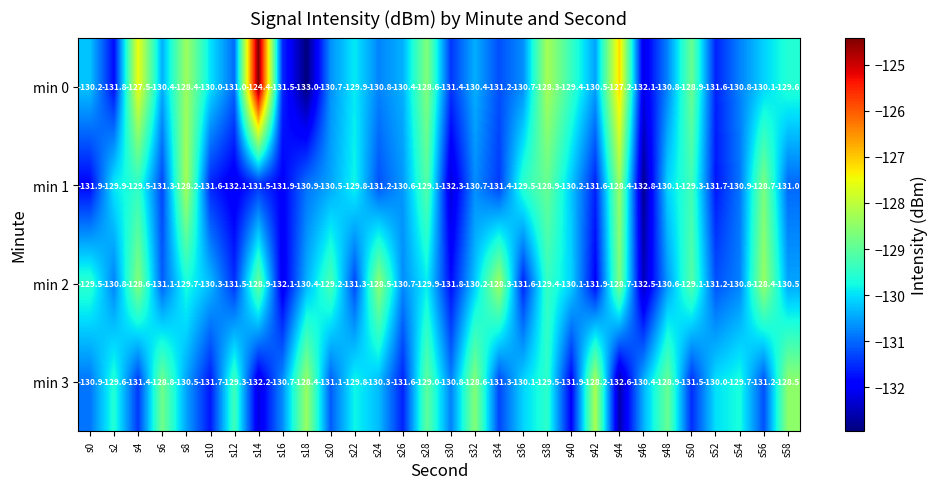

Which series has the largest range (max minus min)?

min 0